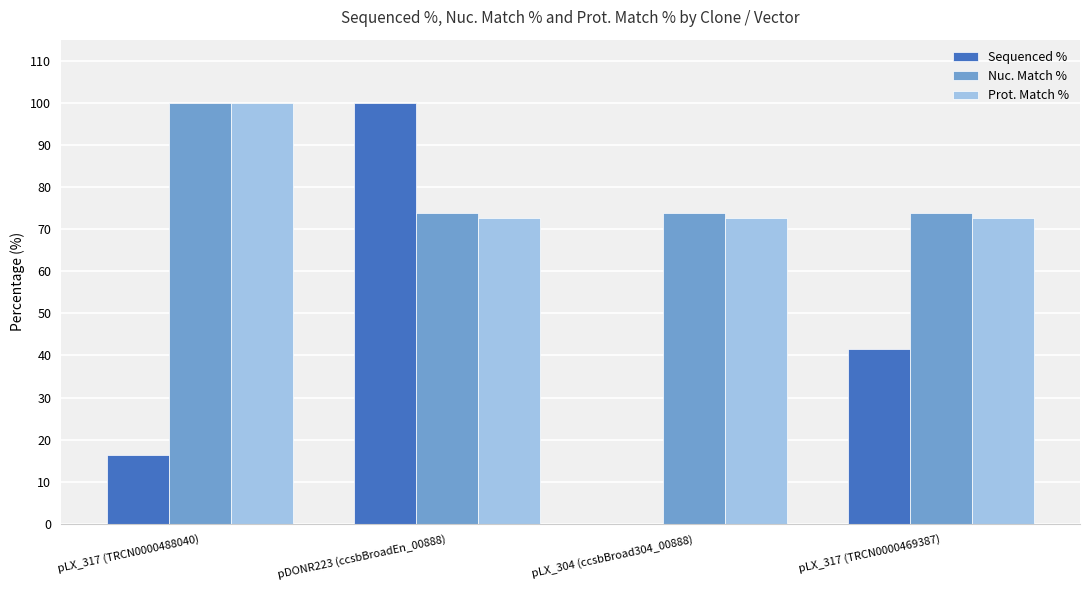

What is the total value across all series at pLX_317 (TRCN0000469387)?

188.0